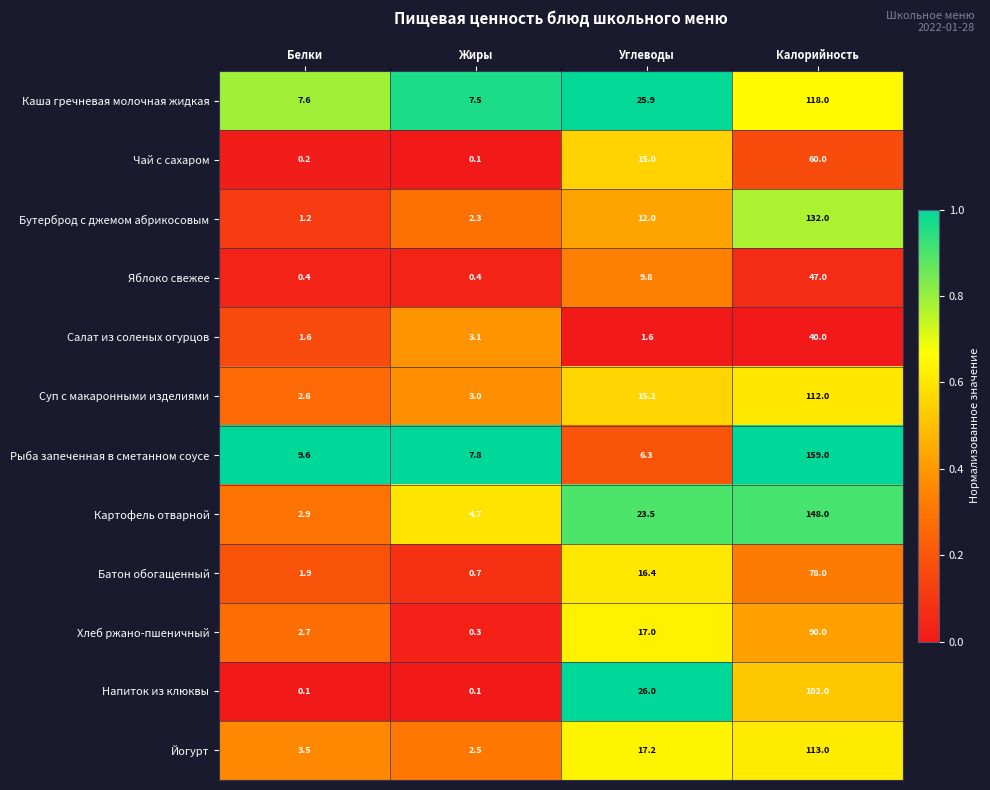

What is the greatest value displayed?

159.0